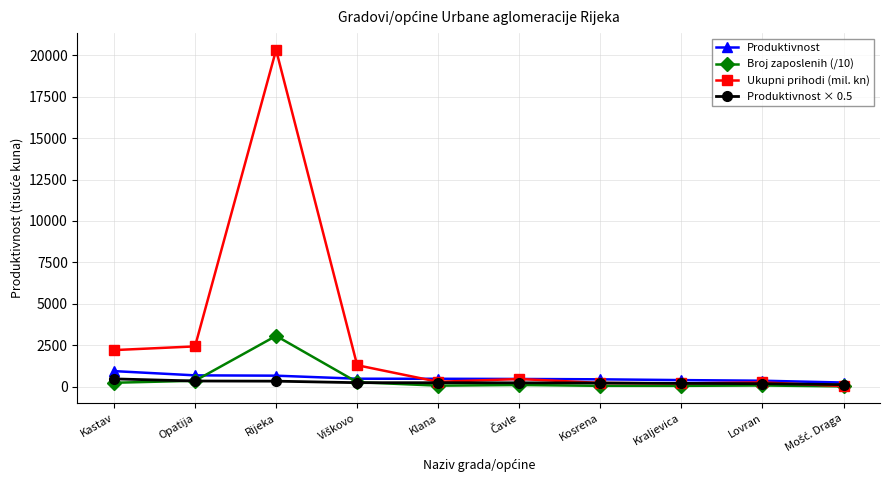

Is it true that Produktivnost × 0.5 equals 179.4 at Lovran?

True